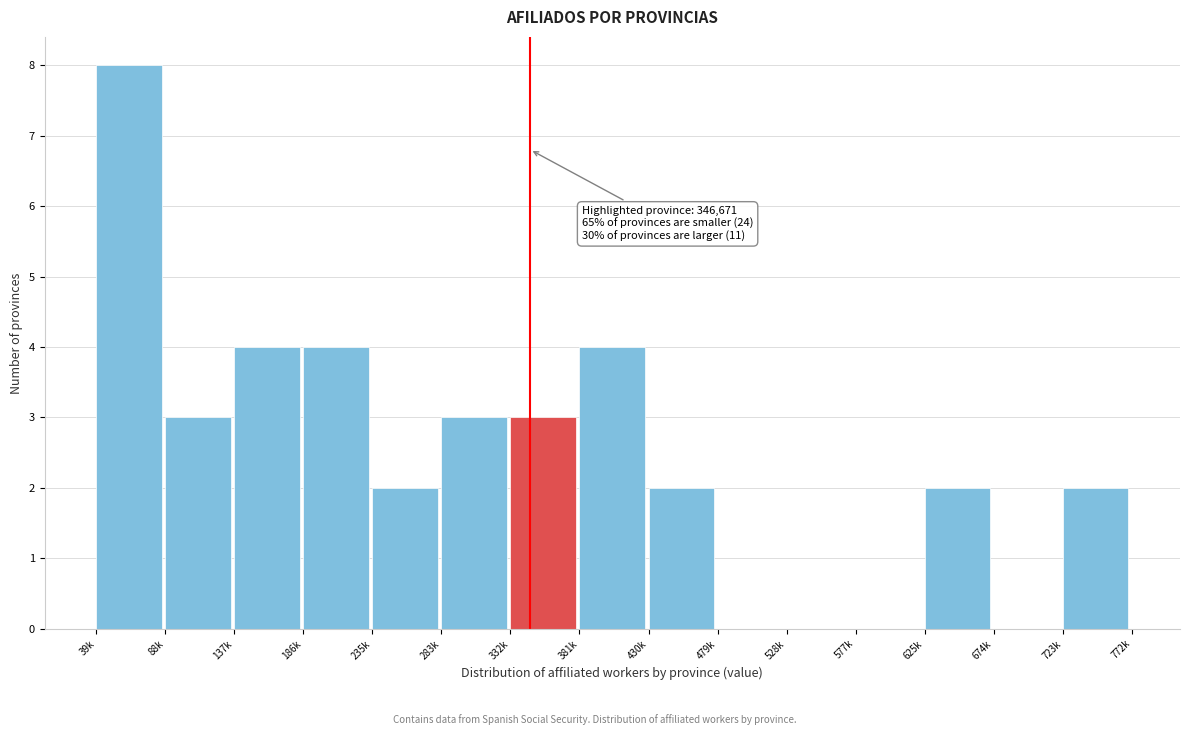

Reading left to right, transcribe all the data shown in this chart.

39k=8	88k=3	137k=4	186k=4	235k=2	283k=3	332k=3	381k=4	430k=2	479k=0	528k=0	577k=0	625k=2	674k=0	723k=2